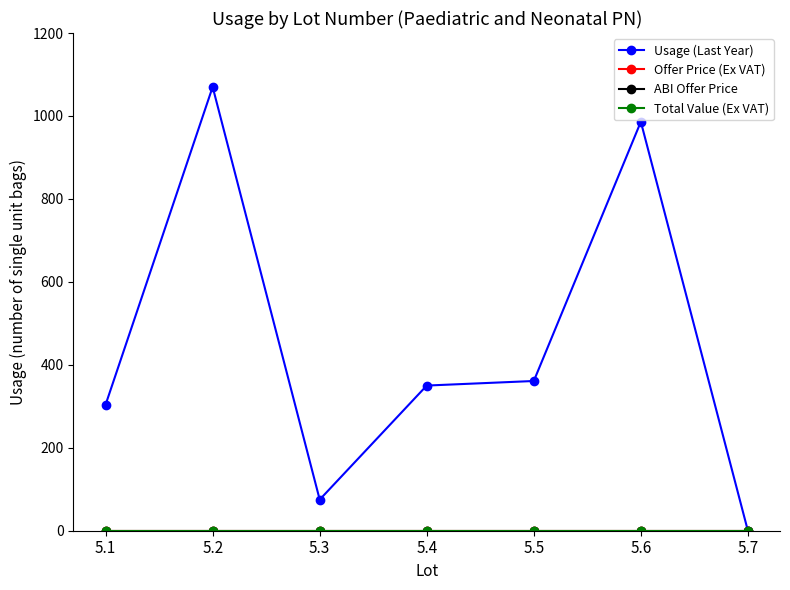

Does the chart have visible grid lines?

No